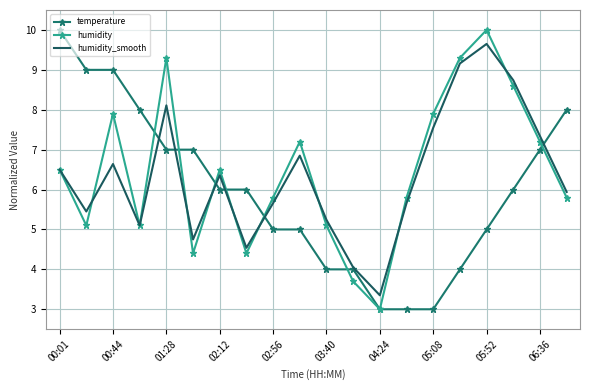

What is the greatest value displayed?

10.0